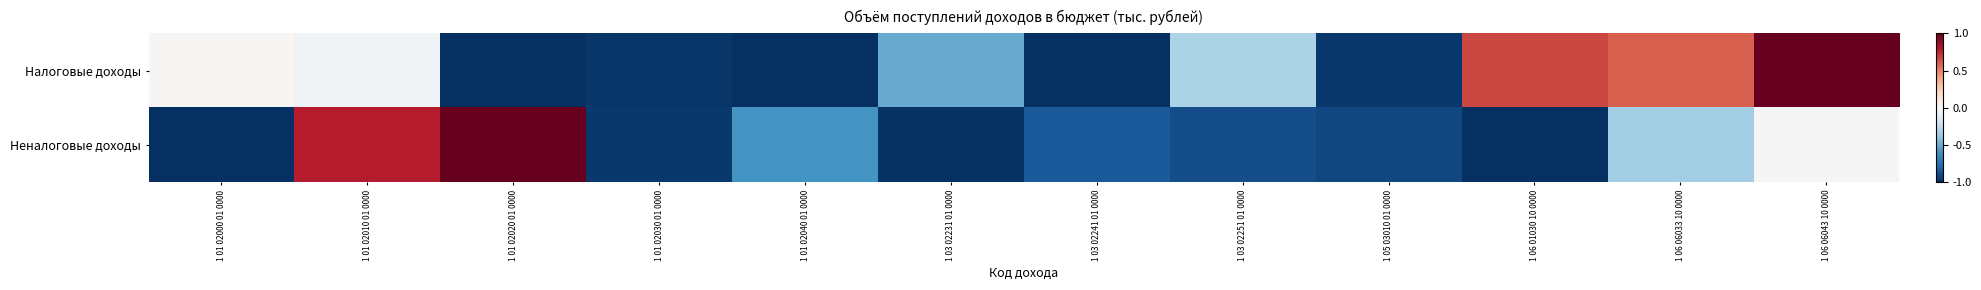

How many data points in Налоговые доходы are less than 0?

8